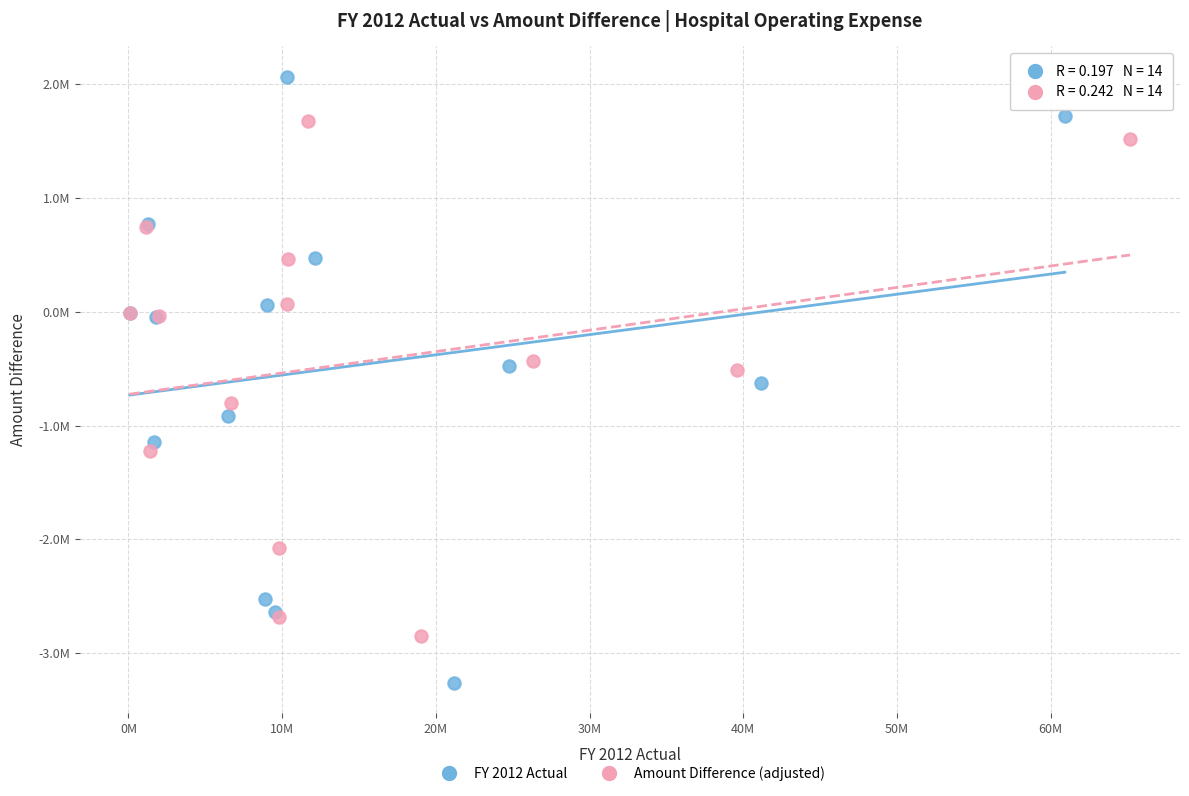

Which series has the largest Y range (max minus min)?

FY 2012 Actual